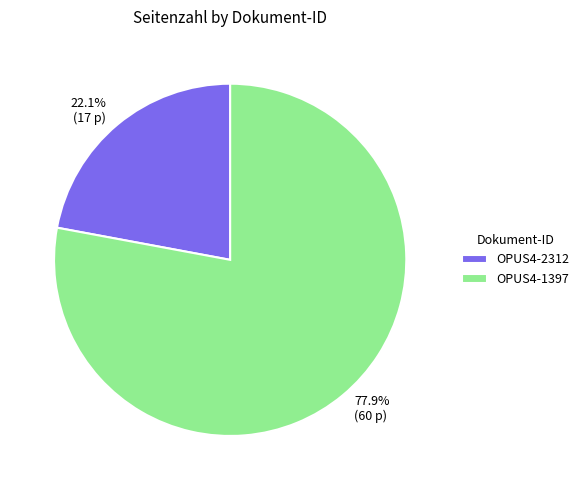

To the nearest percent, what portion does OPUS4-1397 represent?

78%